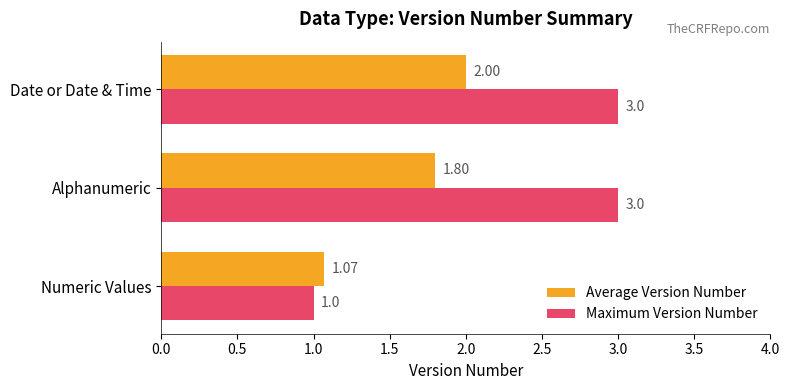

Which category has the lowest value across all series?

Numeric Values